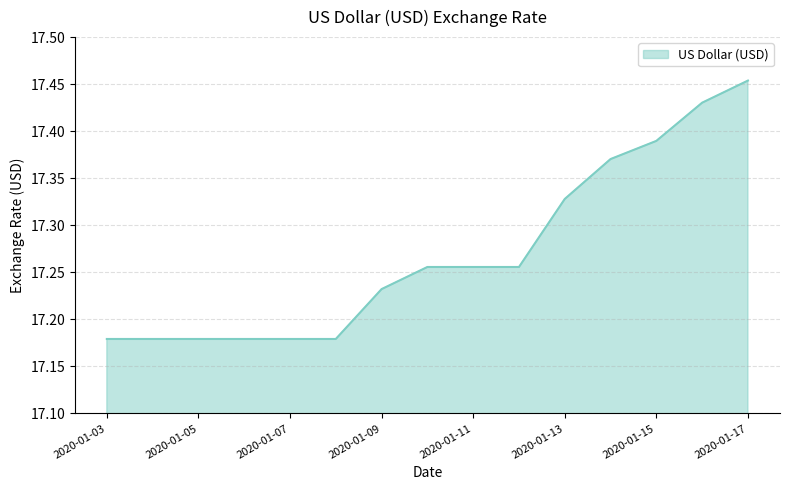

How many lines are shown in the chart?

1